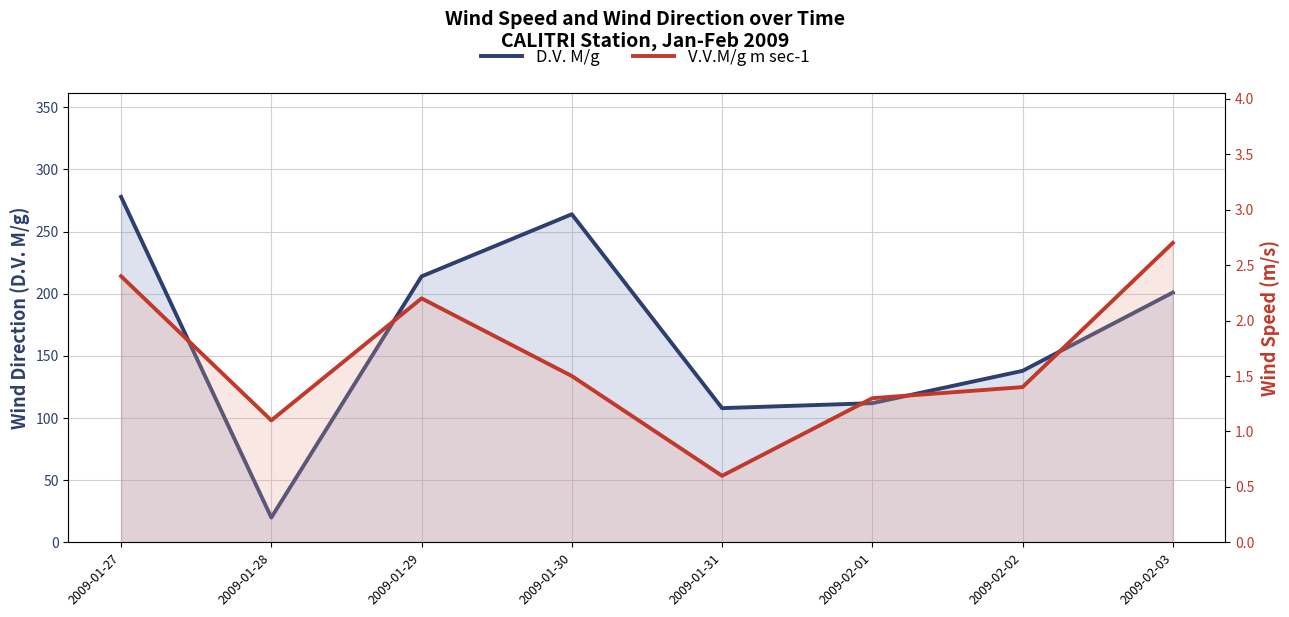

Reading right to left, list all the values displayed in this chart.

D.V. M/g: 2009-02-03=201.0	2009-02-02=138.0	2009-02-01=112.0	2009-01-31=108.0	2009-01-30=264.0	2009-01-29=214.0	2009-01-28=20.0	2009-01-27=278.0
V.V.M/g m sec-1: 2009-02-03=2.7	2009-02-02=1.4	2009-02-01=1.3	2009-01-31=0.6	2009-01-30=1.5	2009-01-29=2.2	2009-01-28=1.1	2009-01-27=2.4